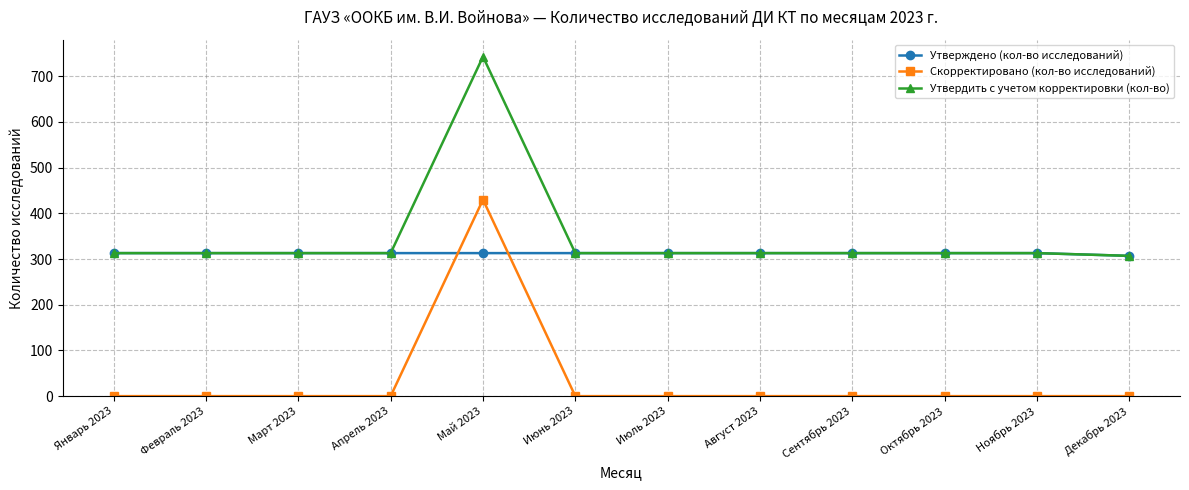

What is the spread (max minus min) of values at Май 2023?

430